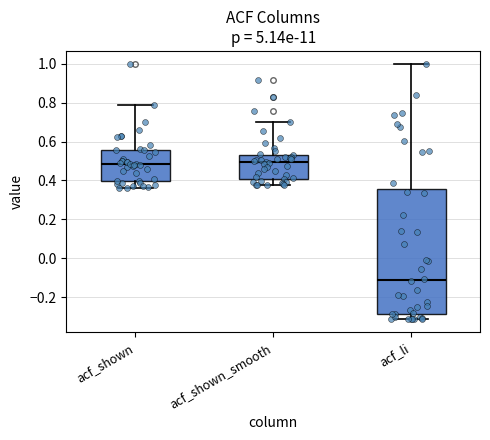

Comparing the boxes themselves (not the whiskers), which one is the tallest?

acf_li